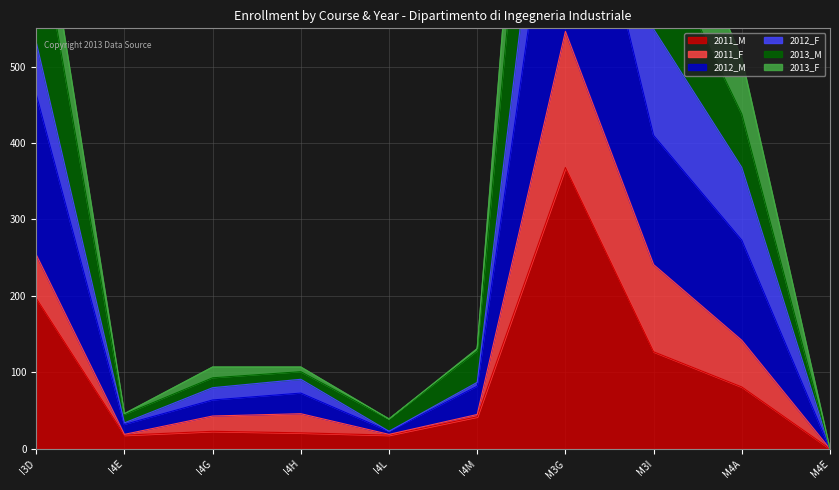

Is it true that 2013_F equals 167 at I4H?

False